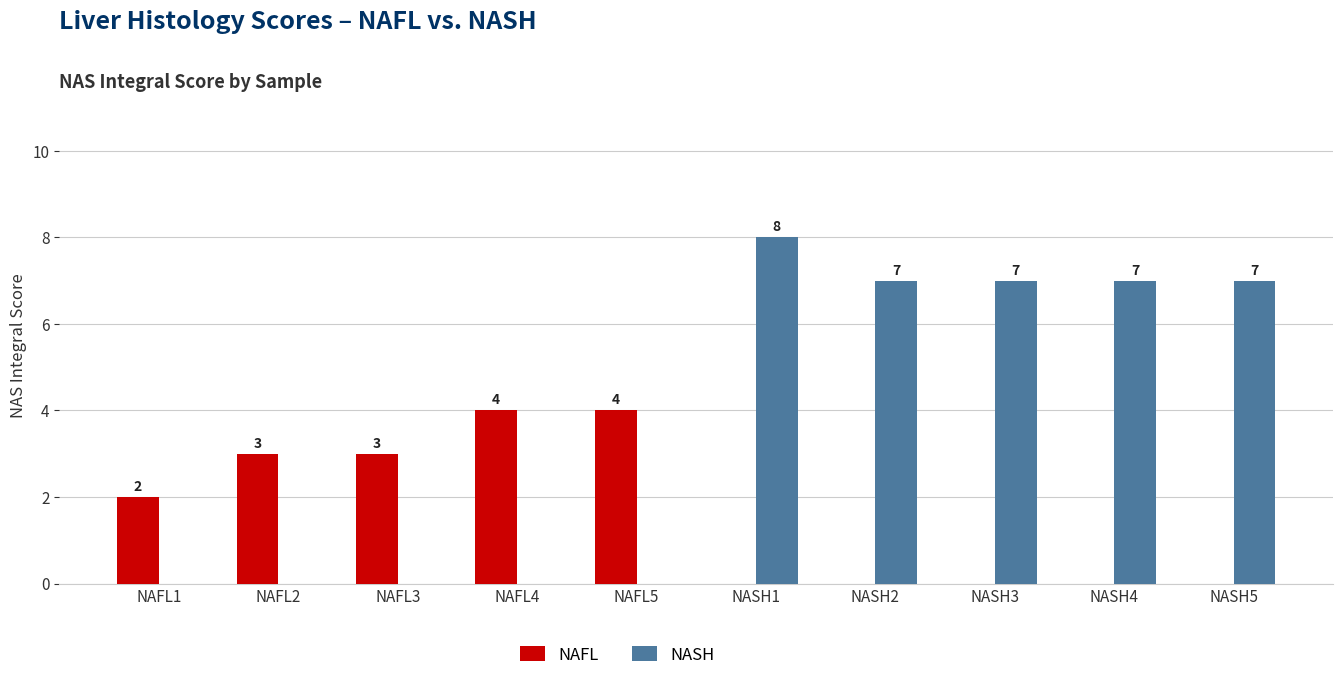

Which series has the largest total across all categories?

NASH